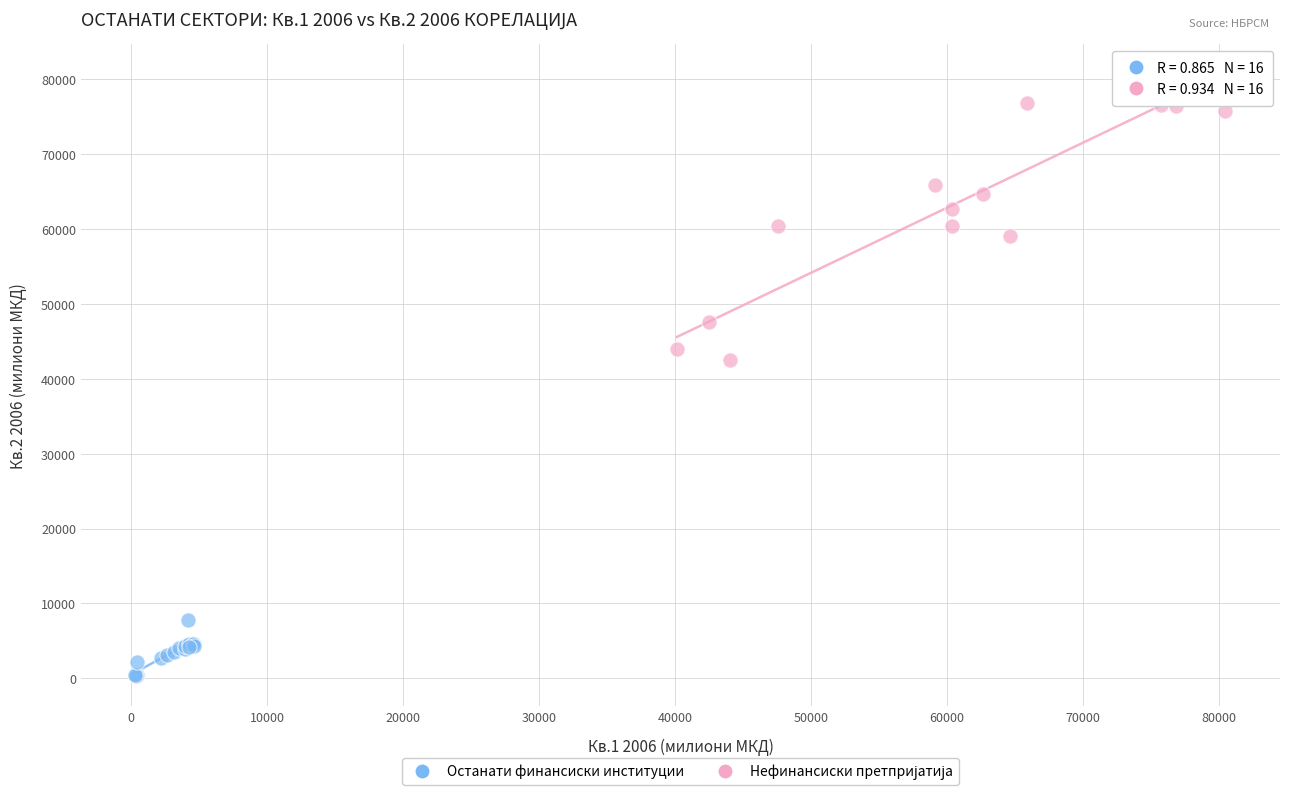

Which series reaches the minimum Y coordinate?

Останати финансиски институции